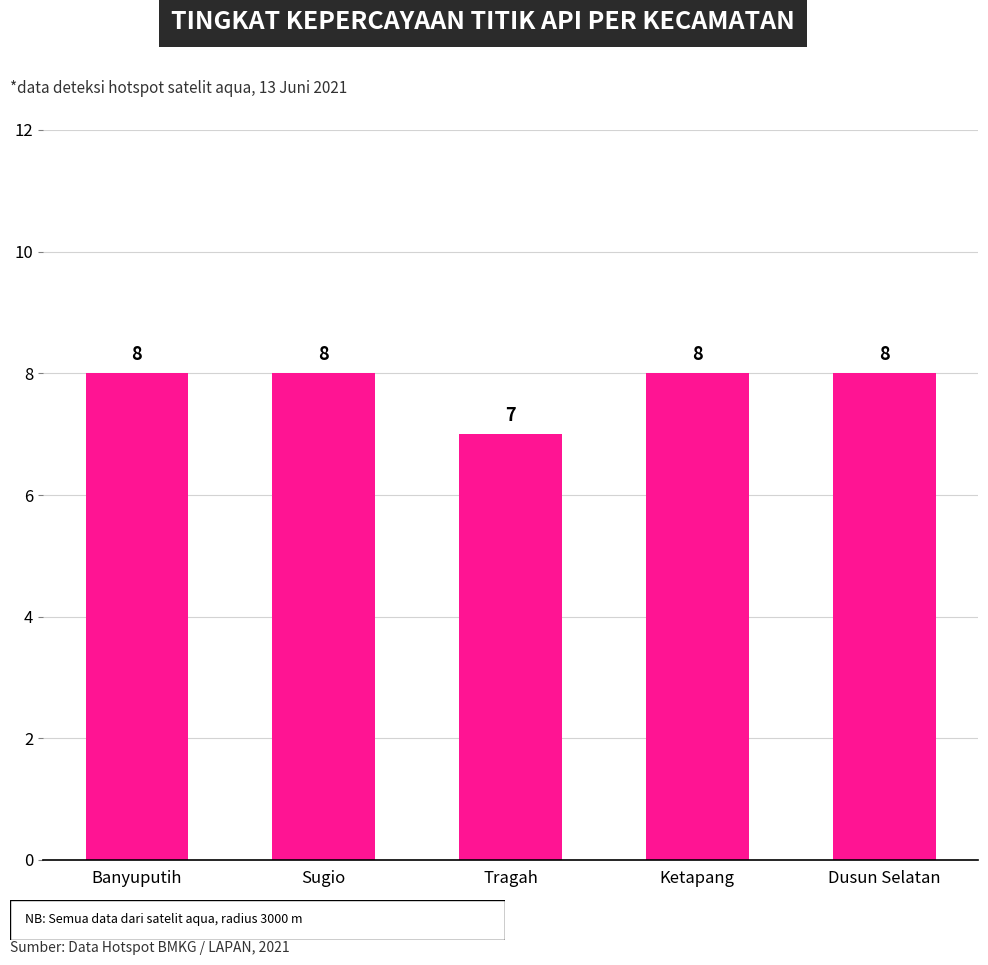

Which category has the lowest value across all series?

Tragah